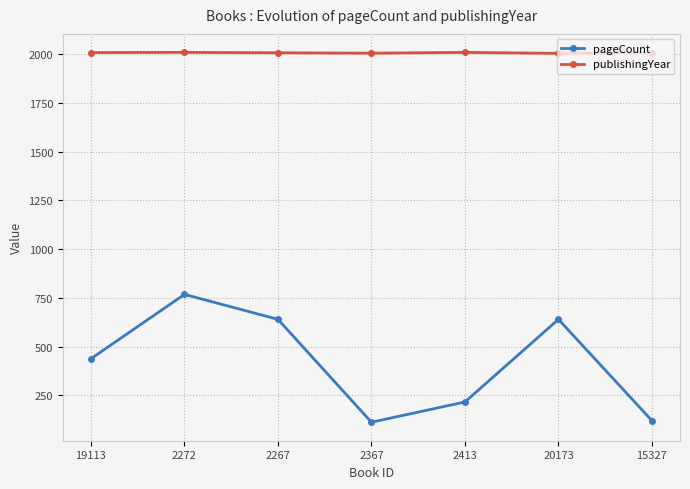

What position from the right is 2272?

6